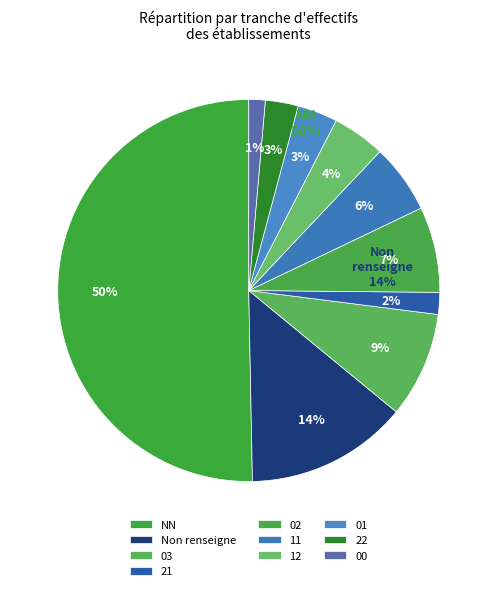

Is it true that 00 is 1% of the pie?

True